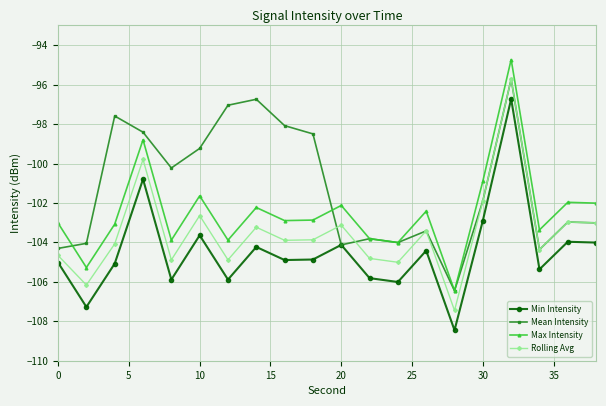

At how many categories does at least one series exceed -96?

1